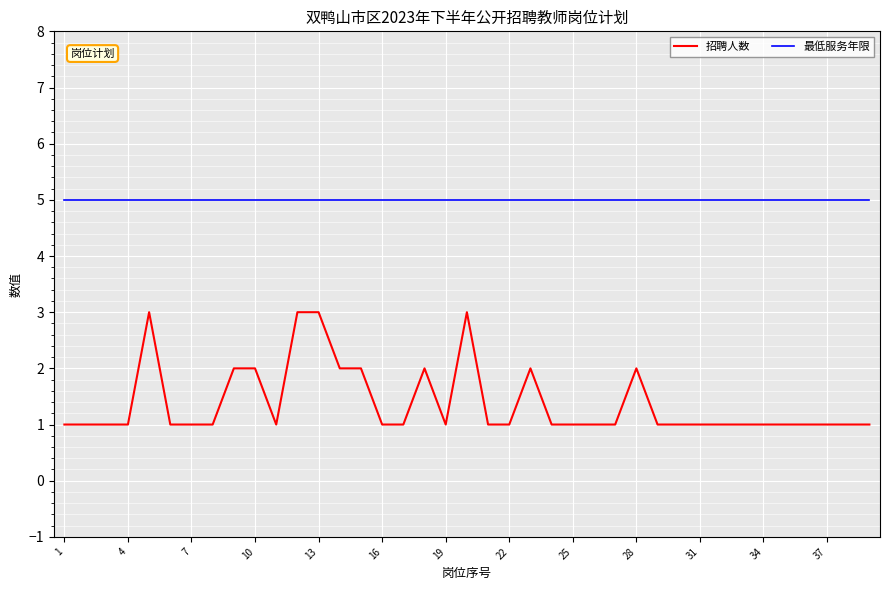

What is the greatest value displayed?

5